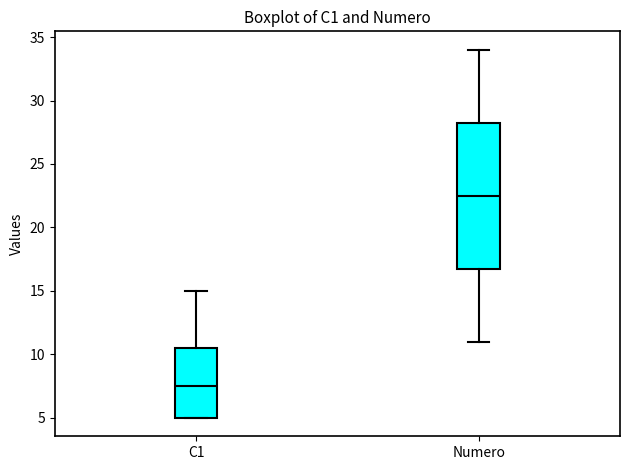

Where is the lower edge of the box for Numero on the y-axis? The values are not printed on the chart, so give them approximately, as read against the axis.

17.0